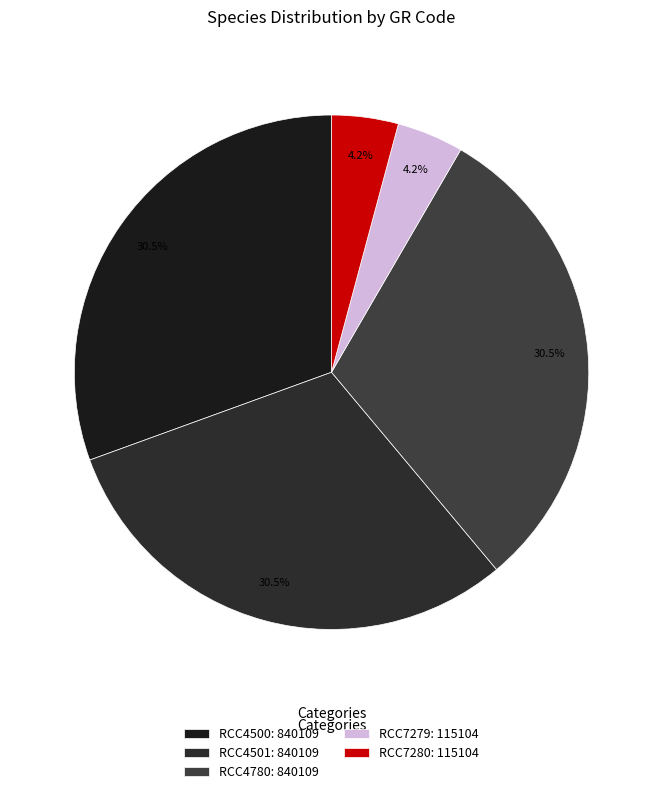

How many segments does this pie chart have?

5